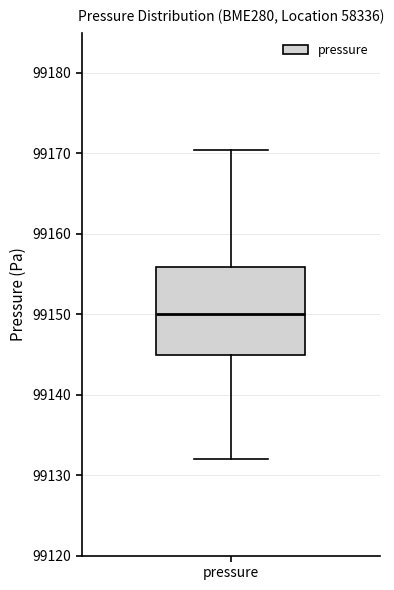

Read this box plot against the y-axis: the position of the median line, the range covered by the box, and the ends of both whiskers. The values are not printed on the chart, so give them approximately, as read against the axis.

median 99150, box 99145 to 99156, whiskers 99132 to 99170